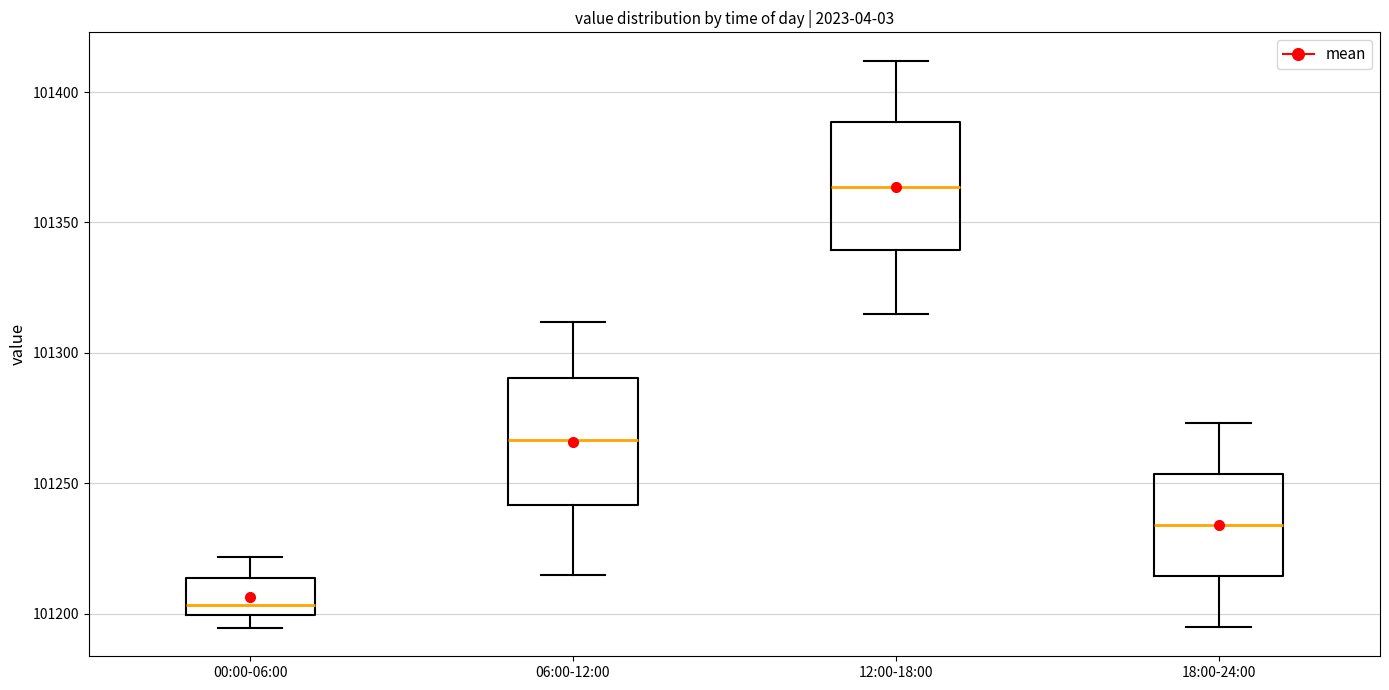

Reading left to right, read every box against the y-axis: the position of its median line, the range the box covers, and the ends of its whiskers. The values are not printed on the chart, so give them approximately, as read against the axis.

00:00-06:00: median 101205, box 101200 to 101215, whiskers 101195 to 101220
06:00-12:00: median 101265, box 101240 to 101290, whiskers 101215 to 101310
12:00-18:00: median 101365, box 101340 to 101390, whiskers 101315 to 101410
18:00-24:00: median 101235, box 101215 to 101255, whiskers 101195 to 101275